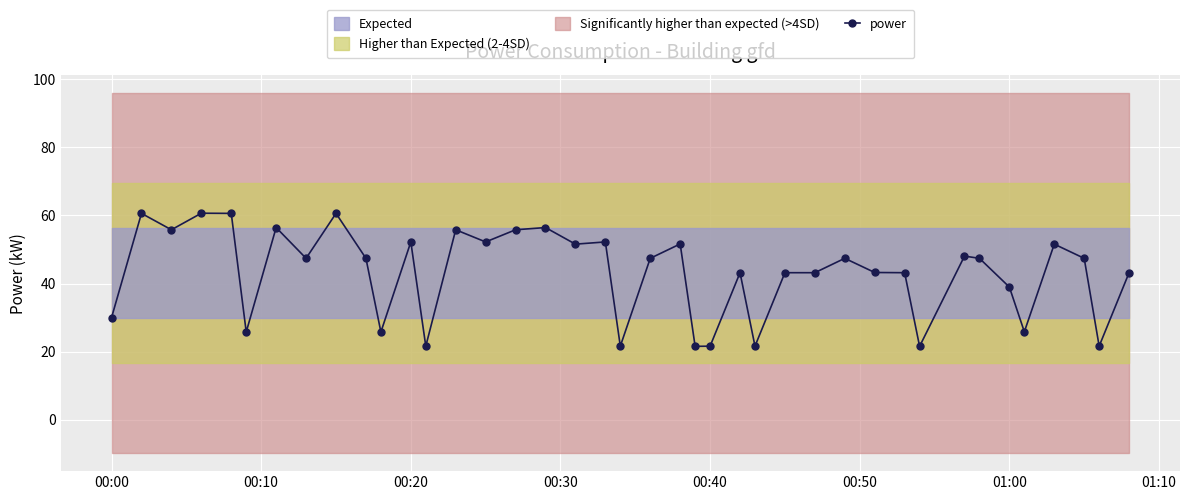

True or false: power has more than 0 points higher than both neighbors.

True